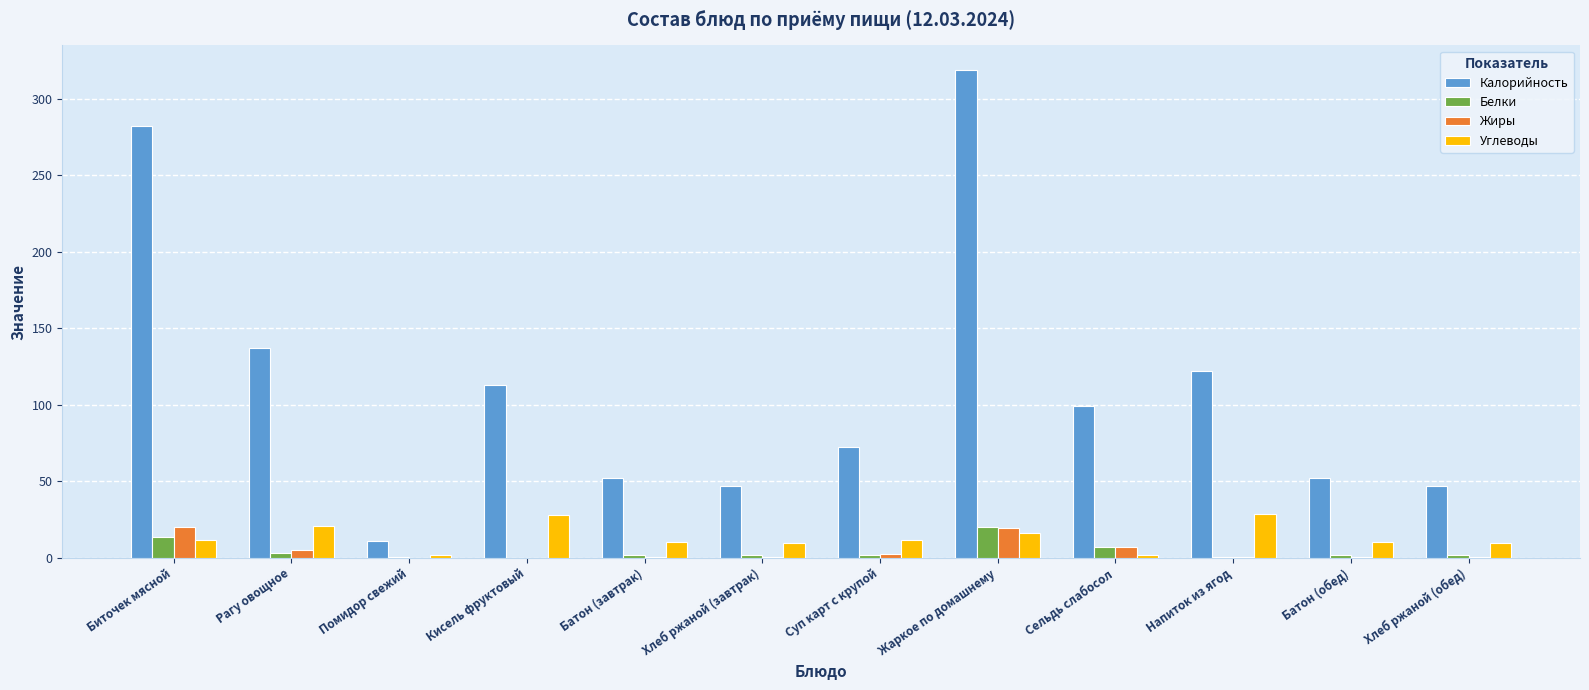

What is the maximum value shown in the chart?

319.0